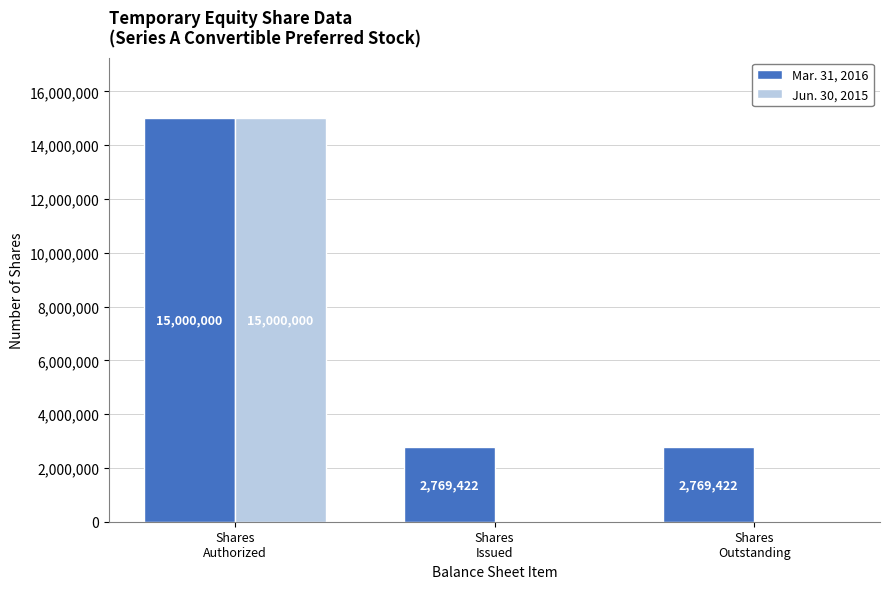

What is the spread (max minus min) of values at Shares
Outstanding?

2769422